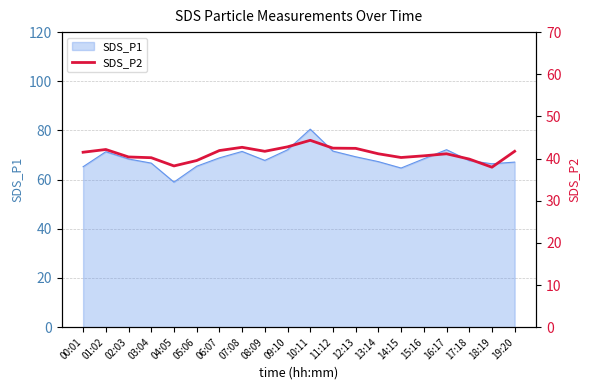

Is it true that SDS_P1 equals 111.9 at 10:11?

False